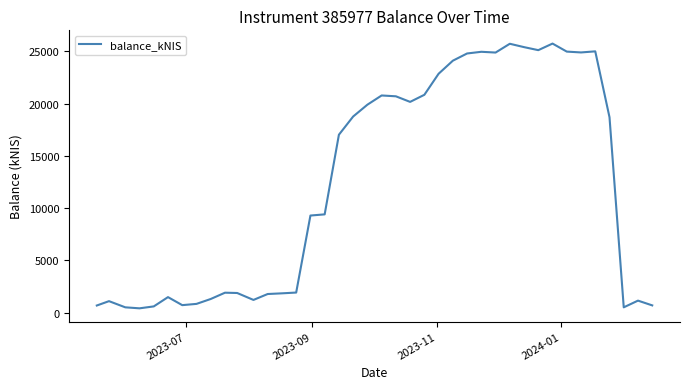

Count the number of data series in this chart.

1